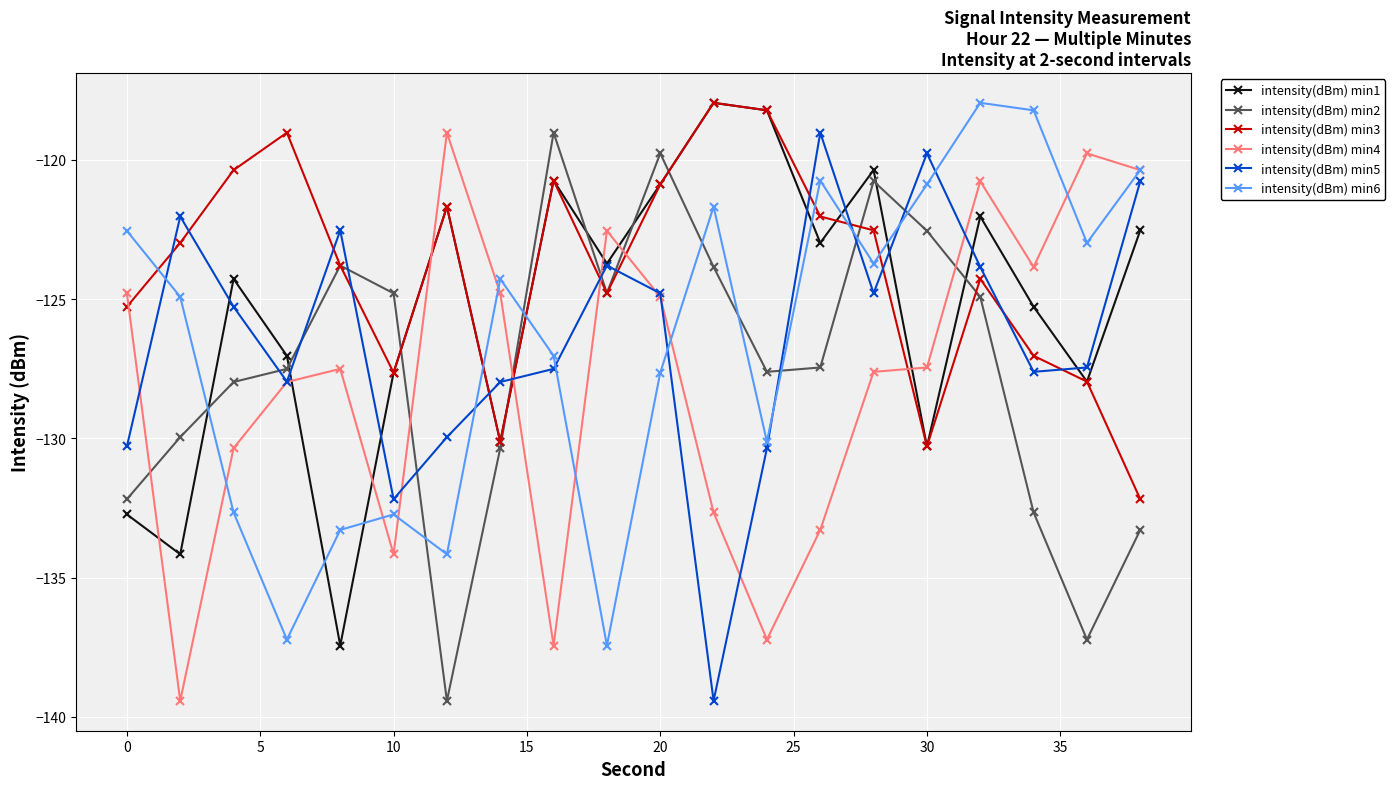

How many times do intensity(dBm) min6 and intensity(dBm) min1 cross each other?

8